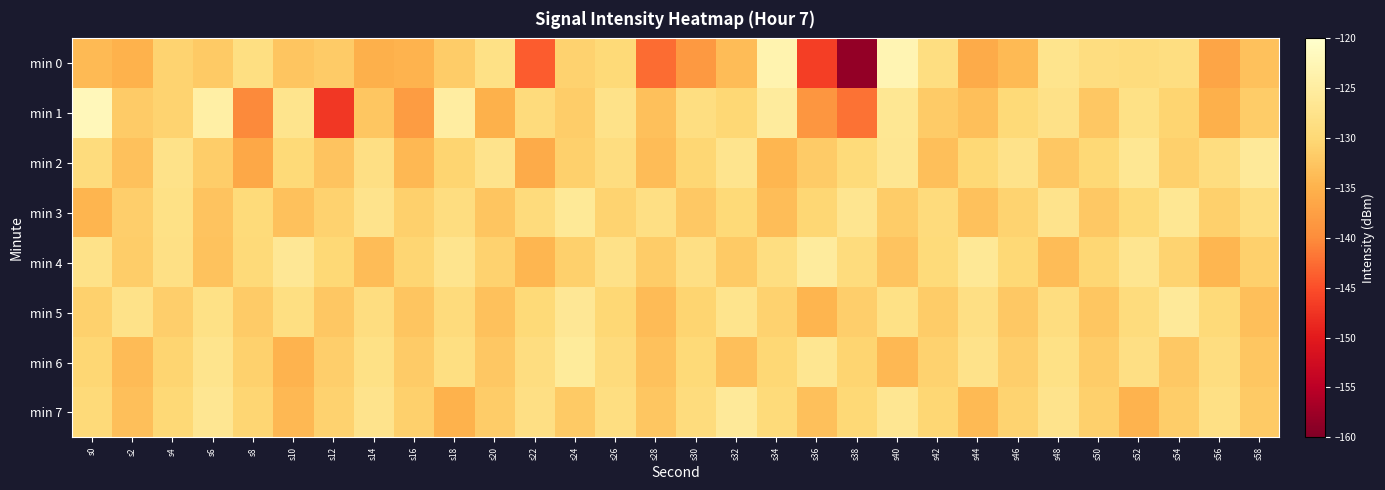

Reading right to left, list all the values displayed in this chart.

min 0: s58=-133.0	s56=-136.7	s54=-128.6	s52=-129.1	s50=-128.9	s48=-127.3	s46=-134.0	s44=-135.8	s42=-128.7	s40=-122.8	s38=-158.4	s36=-146.5	s34=-123.4	s32=-133.6	s30=-138.4	s28=-142.6	s26=-129.8	s24=-130.9	s22=-143.8	s20=-128.1	s18=-131.6	s16=-134.8	s14=-135.2	s12=-131.7	s10=-132.6	s8=-128.6	s6=-132.0	s4=-130.7	s2=-135.0	s0=-133.9
min 1: s58=-131.7	s56=-135.2	s54=-130.5	s52=-128.1	s50=-132.3	s48=-127.9	s46=-129.7	s44=-133.4	s42=-131.8	s40=-126.5	s38=-142.1	s36=-138.7	s34=-125.4	s32=-130.1	s30=-128.6	s28=-133.2	s26=-127.8	s24=-131.5	s22=-129.3	s20=-135.1	s18=-124.8	s16=-137.9	s14=-132.4	s12=-147.1	s10=-127.2	s8=-140.3	s6=-124.5	s4=-130.8	s2=-131.7	s0=-122.1
min 2: s58=-125.9	s56=-128.8	s54=-131.1	s52=-126.5	s50=-129.9	s48=-132.2	s46=-127.6	s44=-130.0	s42=-133.3	s40=-126.7	s38=-129.4	s36=-131.8	s34=-134.5	s32=-127.1	s30=-130.3	s28=-133.6	s26=-128.9	s24=-131.2	s22=-135.8	s20=-127.4	s18=-130.6	s16=-134.1	s14=-128.3	s12=-132.8	s10=-129.7	s8=-136.4	s6=-131.5	s4=-127.8	s2=-133.1	s0=-129.2
min 3: s58=-128.9	s56=-131.2	s54=-126.5	s52=-129.8	s50=-132.1	s48=-127.4	s46=-130.7	s44=-133.0	s42=-129.3	s40=-131.6	s38=-126.9	s36=-130.2	s34=-133.5	s32=-129.8	s30=-132.1	s28=-128.4	s26=-130.7	s24=-126.0	s22=-129.3	s20=-132.6	s18=-128.9	s16=-131.2	s14=-127.5	s12=-130.8	s10=-133.1	s8=-129.4	s6=-132.7	s4=-128.0	s2=-131.3	s0=-134.6
min 4: s58=-131.1	s56=-134.4	s54=-130.7	s52=-127.0	s50=-130.3	s48=-133.6	s46=-129.9	s44=-126.2	s42=-129.5	s40=-132.8	s38=-129.1	s36=-125.4	s34=-128.7	s32=-132.0	s30=-128.3	s28=-131.6	s26=-127.9	s24=-131.2	s22=-134.5	s20=-130.8	s18=-127.1	s16=-130.4	s14=-133.7	s12=-130.0	s10=-126.3	s8=-129.6	s6=-132.9	s4=-128.2	s2=-131.5	s0=-127.8
min 5: s58=-133.3	s56=-129.6	s54=-125.9	s52=-129.2	s50=-132.5	s48=-128.8	s46=-132.1	s44=-128.4	s42=-131.7	s40=-128.0	s38=-131.3	s36=-134.6	s34=-130.9	s32=-127.2	s30=-130.5	s28=-133.8	s26=-130.1	s24=-126.4	s22=-129.7	s20=-133.0	s18=-129.3	s16=-132.6	s14=-128.9	s12=-132.2	s10=-128.5	s8=-131.8	s6=-128.1	s4=-131.4	s2=-127.7	s0=-131.0
min 6: s58=-132.5	s56=-128.8	s54=-132.1	s52=-128.4	s50=-131.7	s48=-128.0	s46=-131.3	s44=-127.6	s42=-130.9	s40=-134.2	s38=-130.5	s36=-126.8	s34=-130.1	s32=-133.4	s30=-129.7	s28=-133.0	s26=-129.3	s24=-125.6	s22=-128.9	s20=-132.2	s18=-128.5	s16=-131.8	s14=-128.1	s12=-131.4	s10=-134.7	s8=-131.0	s6=-127.3	s4=-130.6	s2=-133.9	s0=-130.2
min 7: s58=-131.9	s56=-128.2	s54=-131.5	s52=-134.8	s50=-131.1	s48=-127.4	s46=-130.7	s44=-134.0	s42=-130.3	s40=-126.6	s38=-129.9	s36=-133.2	s34=-129.5	s32=-125.8	s30=-129.1	s28=-132.4	s26=-128.7	s24=-132.0	s22=-128.3	s20=-131.6	s18=-134.9	s16=-131.2	s14=-127.5	s12=-130.8	s10=-134.1	s8=-130.4	s6=-126.7	s4=-130.0	s2=-133.3	s0=-129.6